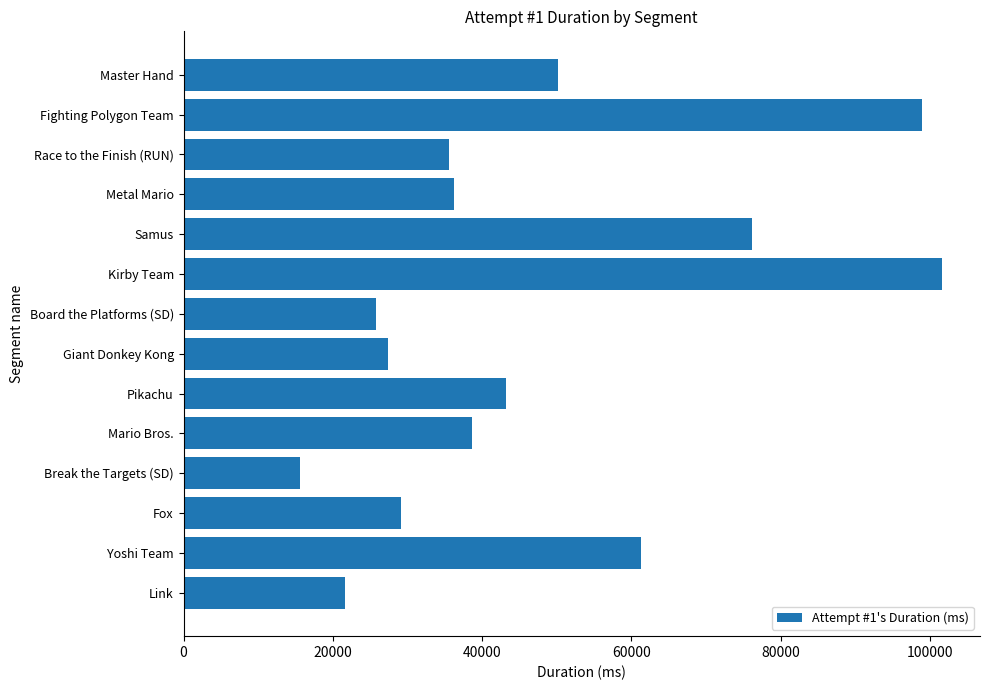

The chart shows a value of 38338 at Board the Platforms (SD). True or false?

False